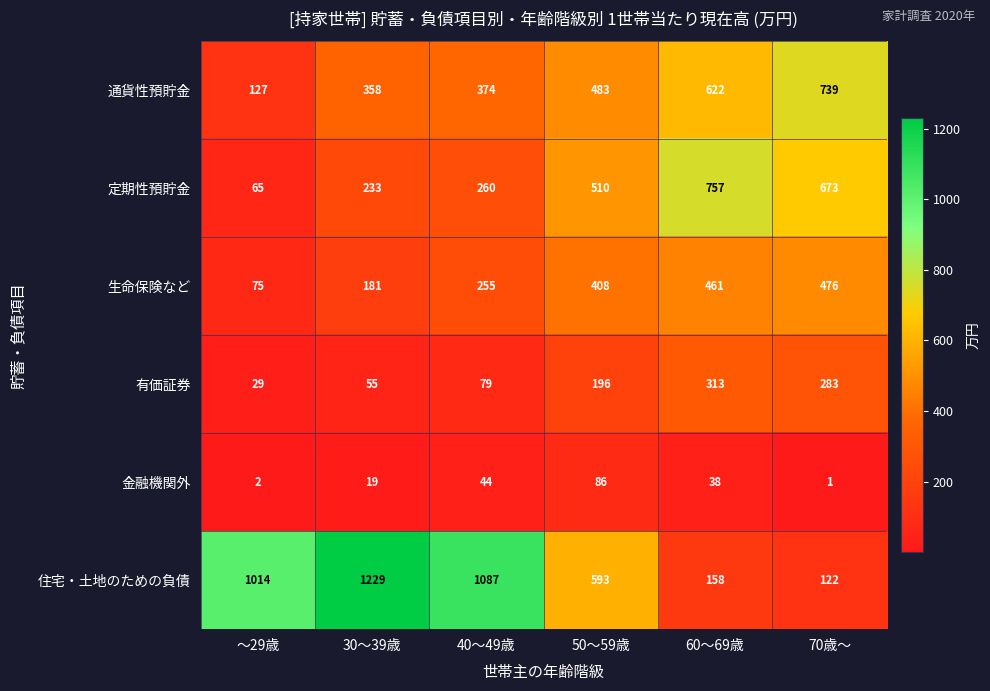

List the series in order of their peak value, lowest first.

金融機関外, 有価証券, 生命保険など, 通貨性預貯金, 定期性預貯金, 住宅・土地のための負債